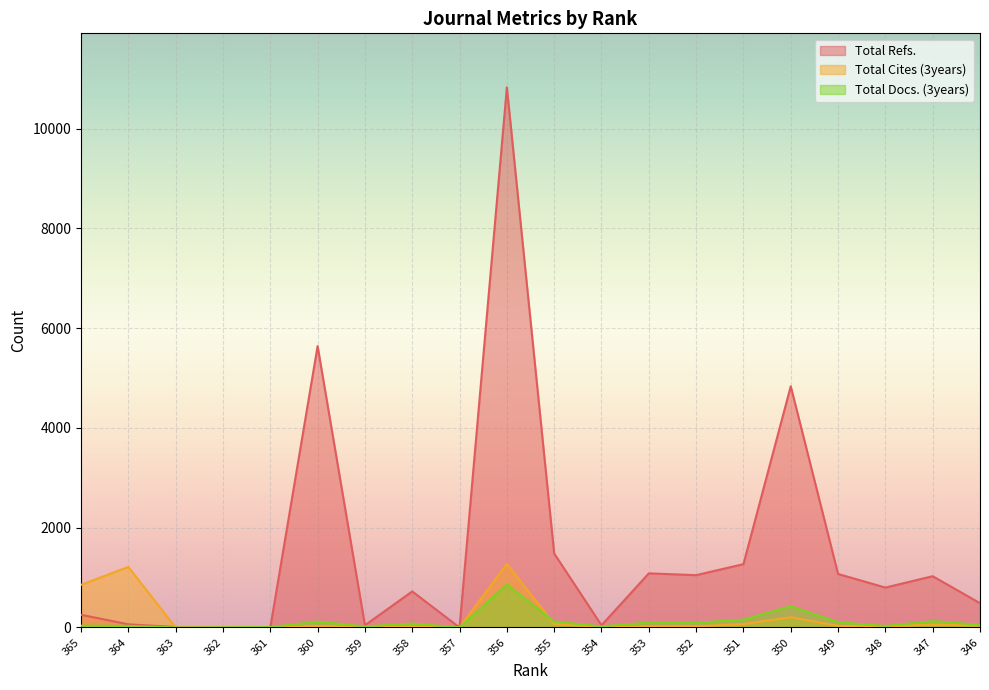

What is the value of the Total Refs. point at the 14th from the left?

1049